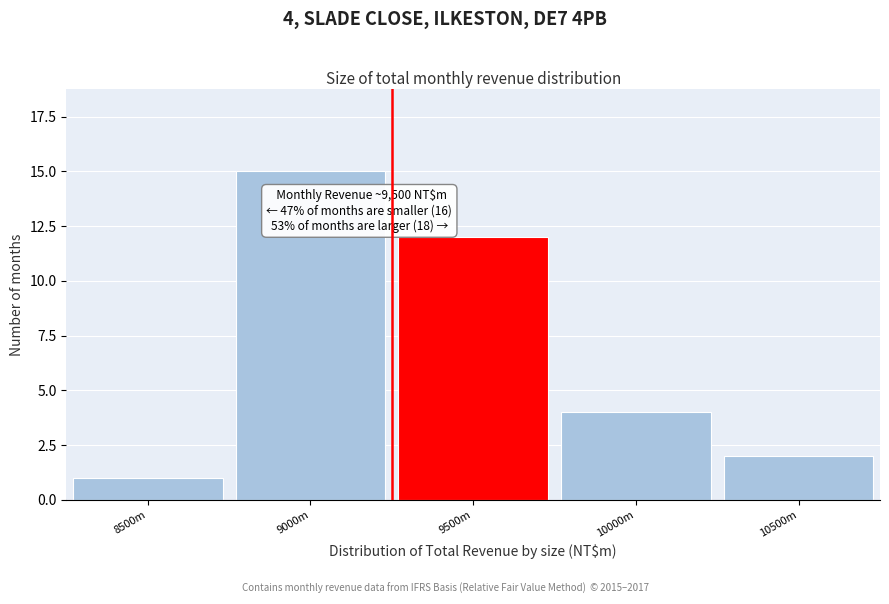

Reading right to left, what are all the values shown in this chart?

10500m=2	10000m=4	9500m=12	9000m=15	8500m=1